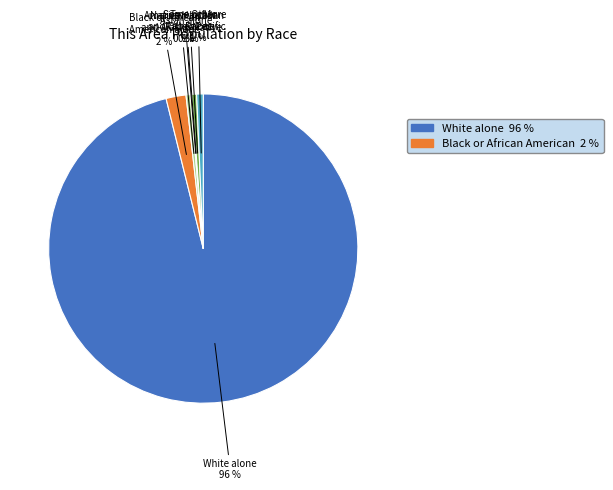

To the nearest percent, what is the average slice percentage?

14%